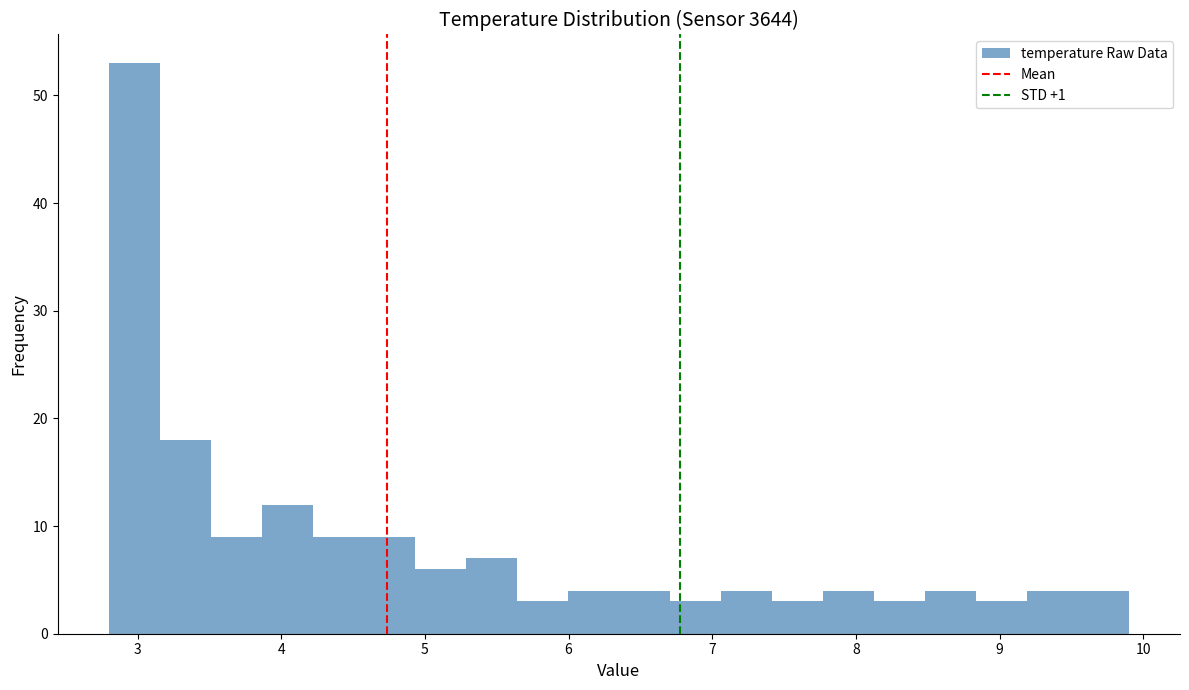

Read against the x-axis, roughly where is the centre of the tallest bar?

3.0